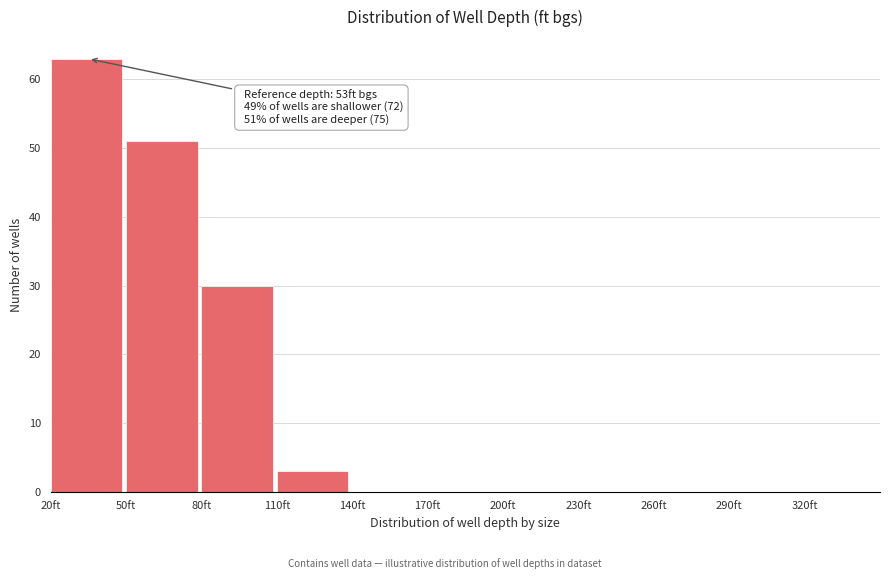

Over which range of the x-axis is the bar tallest?

20 to 50